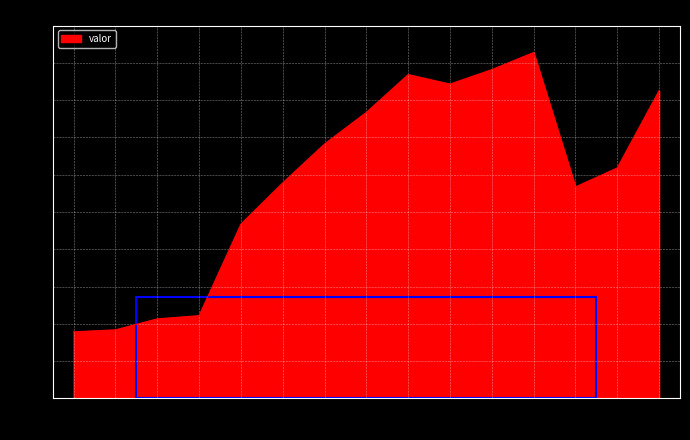

Which label corresponds to the largest value in the chart?

2019